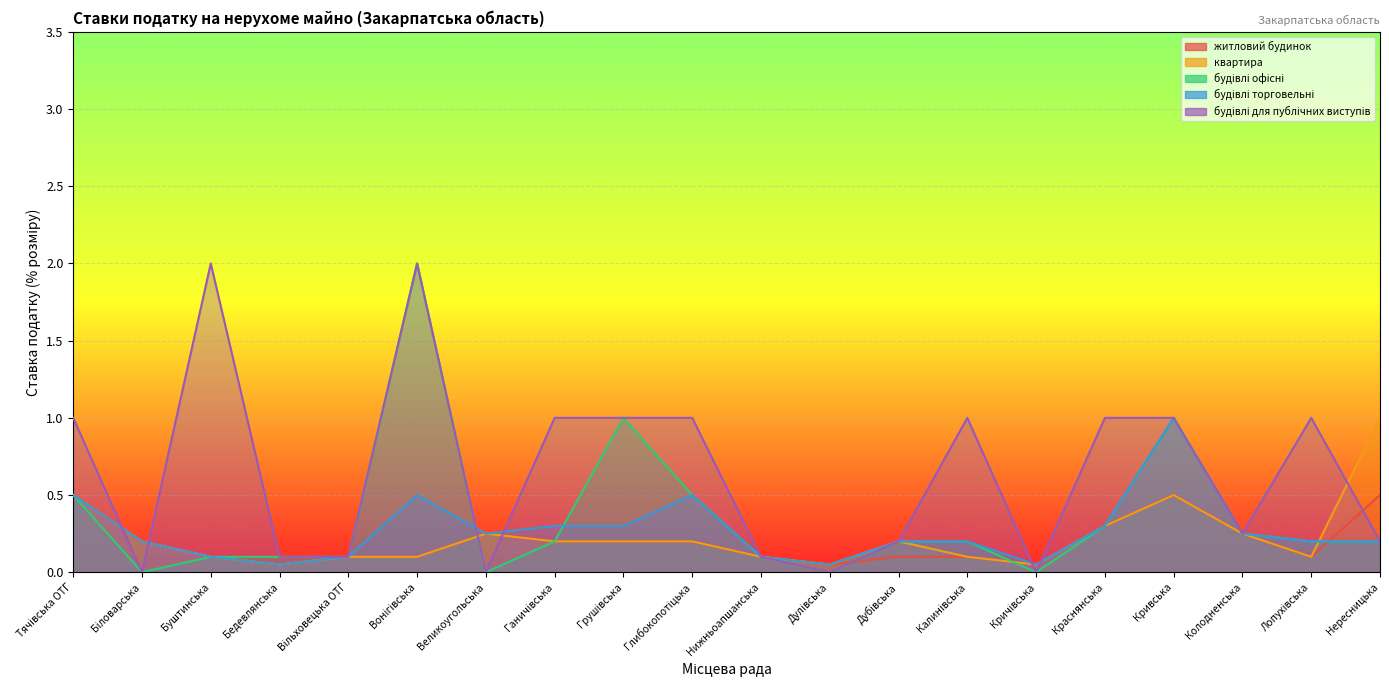

Which series changed the most between Вонігівська and Краснянська?

будівлі офісні